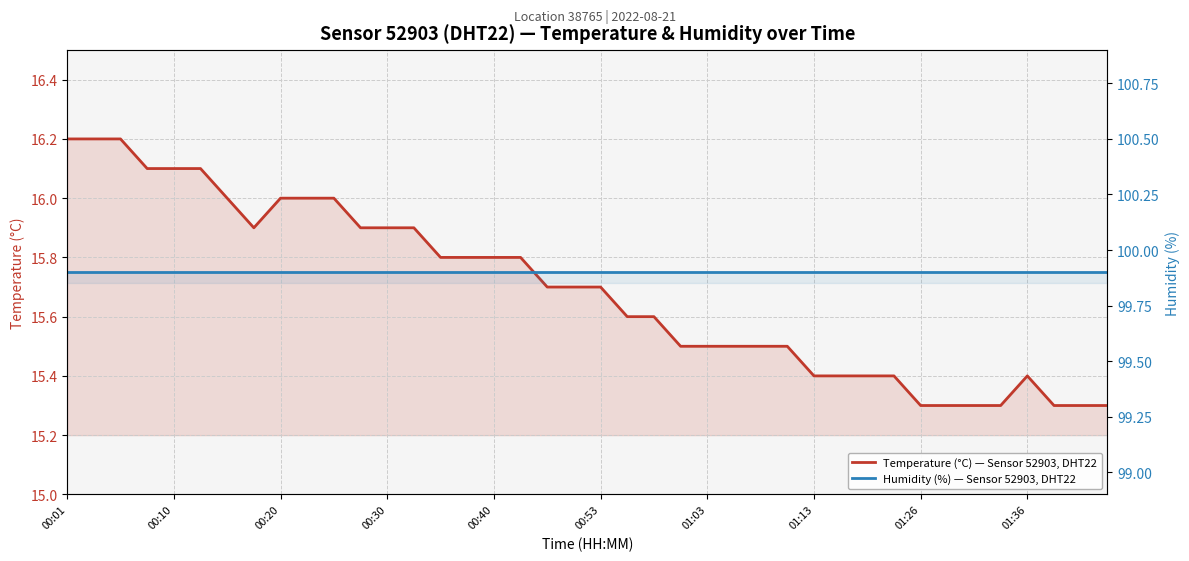

True or false: Temperature (°C) — Sensor 52903, DHT22 and Humidity (%) — Sensor 52903, DHT22 cross at least once.

False